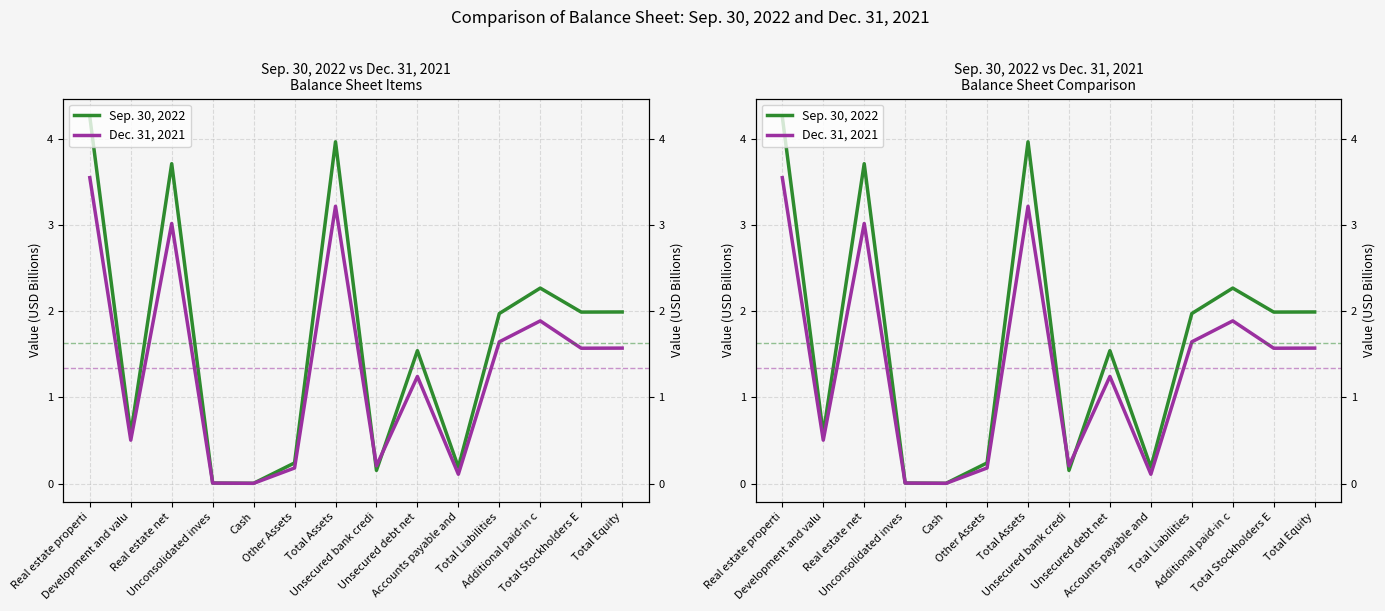

How many interior local peaks does the Sep. 30, 2022 series have?

4